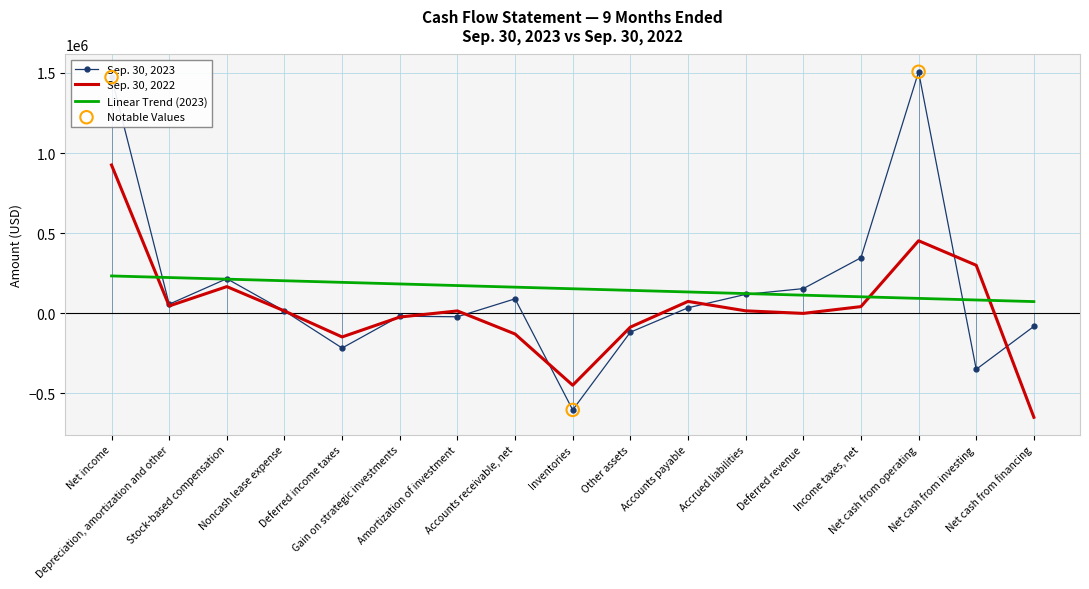

What is the smallest value displayed?

-649939.0